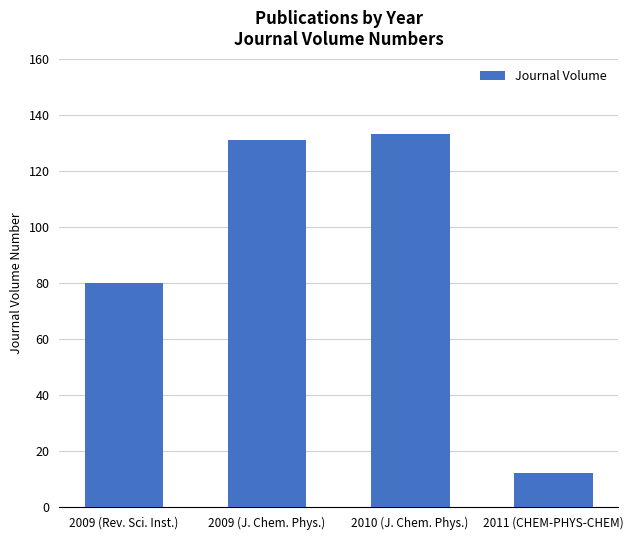

How many data points are less than 131?

2